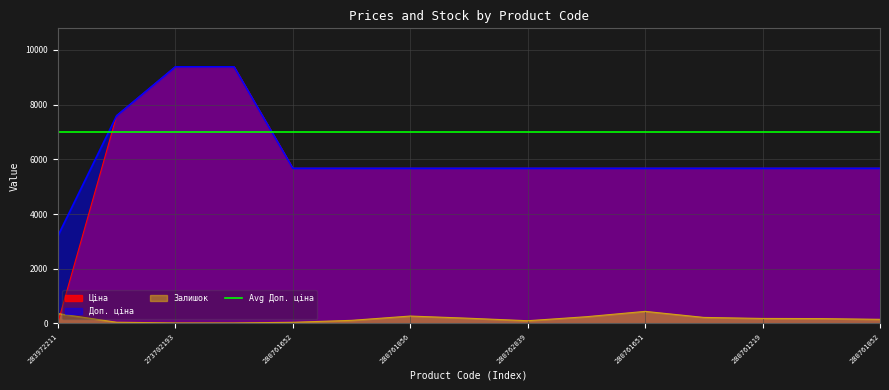

Which series changed the most between 280761644 and 280761857?

Залишок